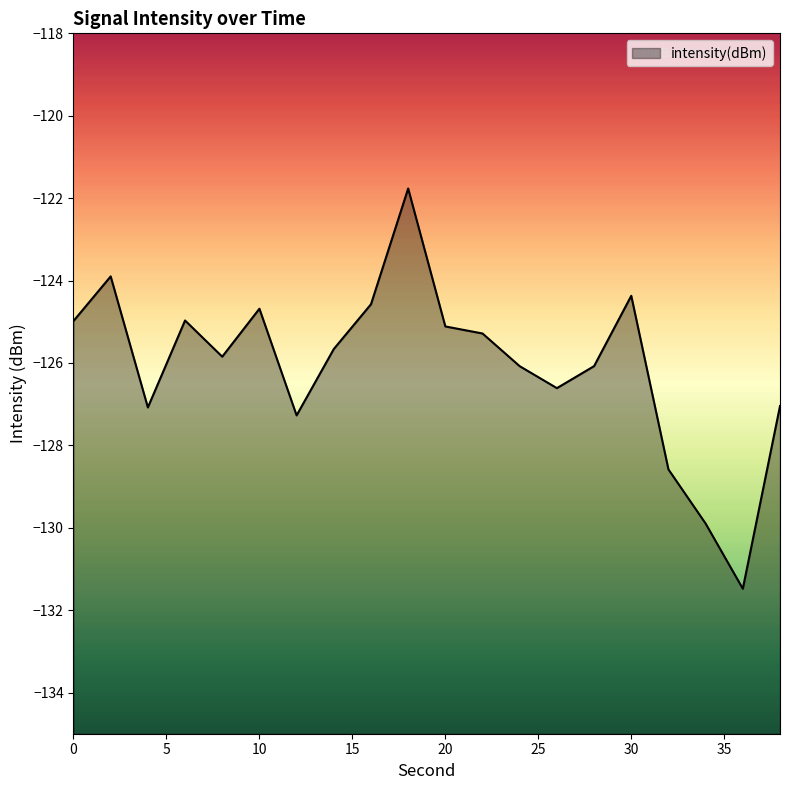

Which has a higher value, 26 or 16?

16